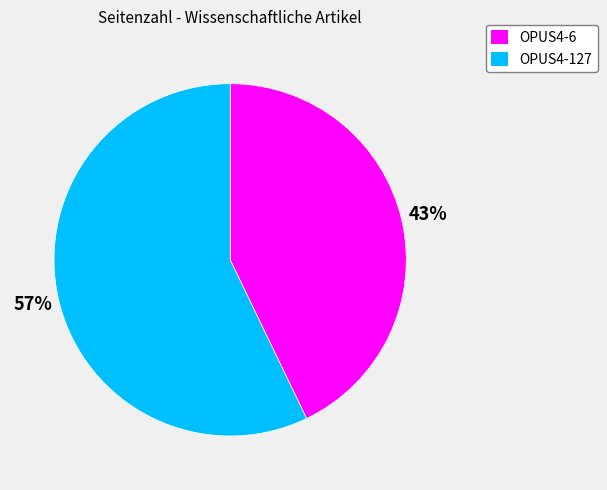

To the nearest percent, what is the combined percentage of OPUS4-127 and OPUS4-6?

100%